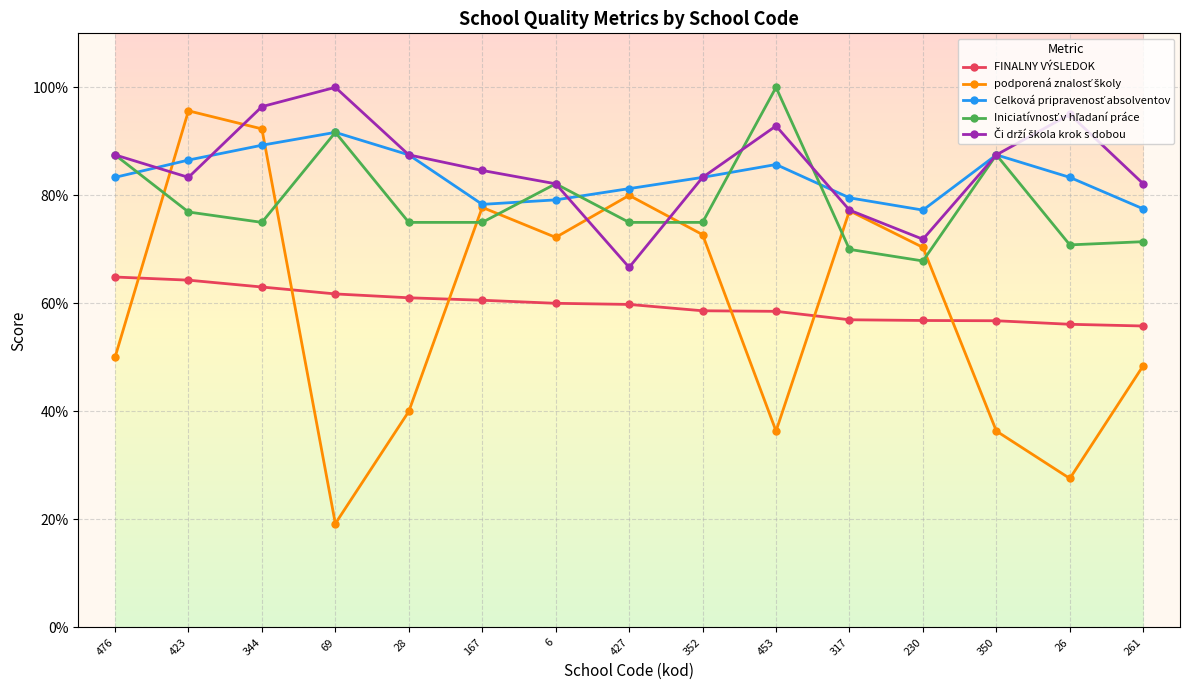

Is this an area chart (filled region under the line)?

No